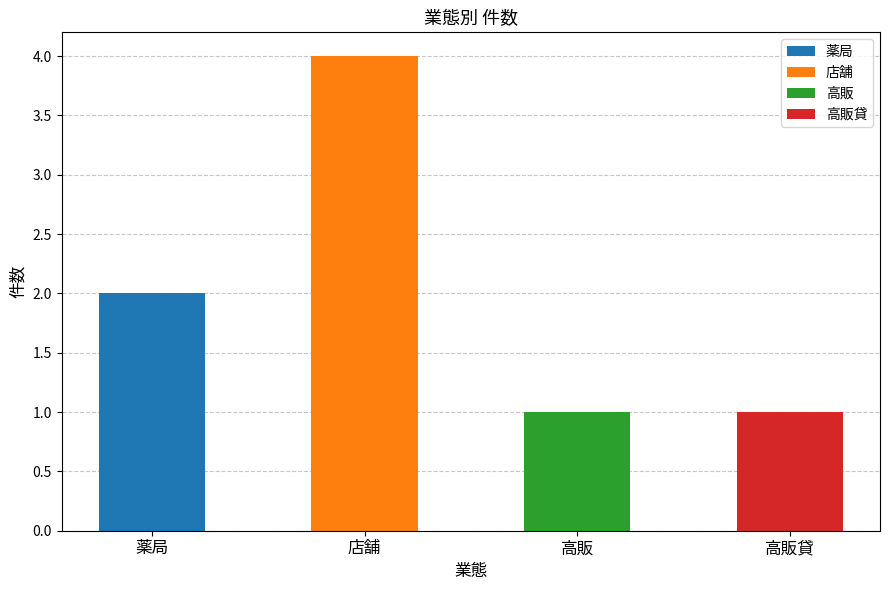

List the labels in order of value, largest first.

店舗, 薬局, 高販, 高販貸